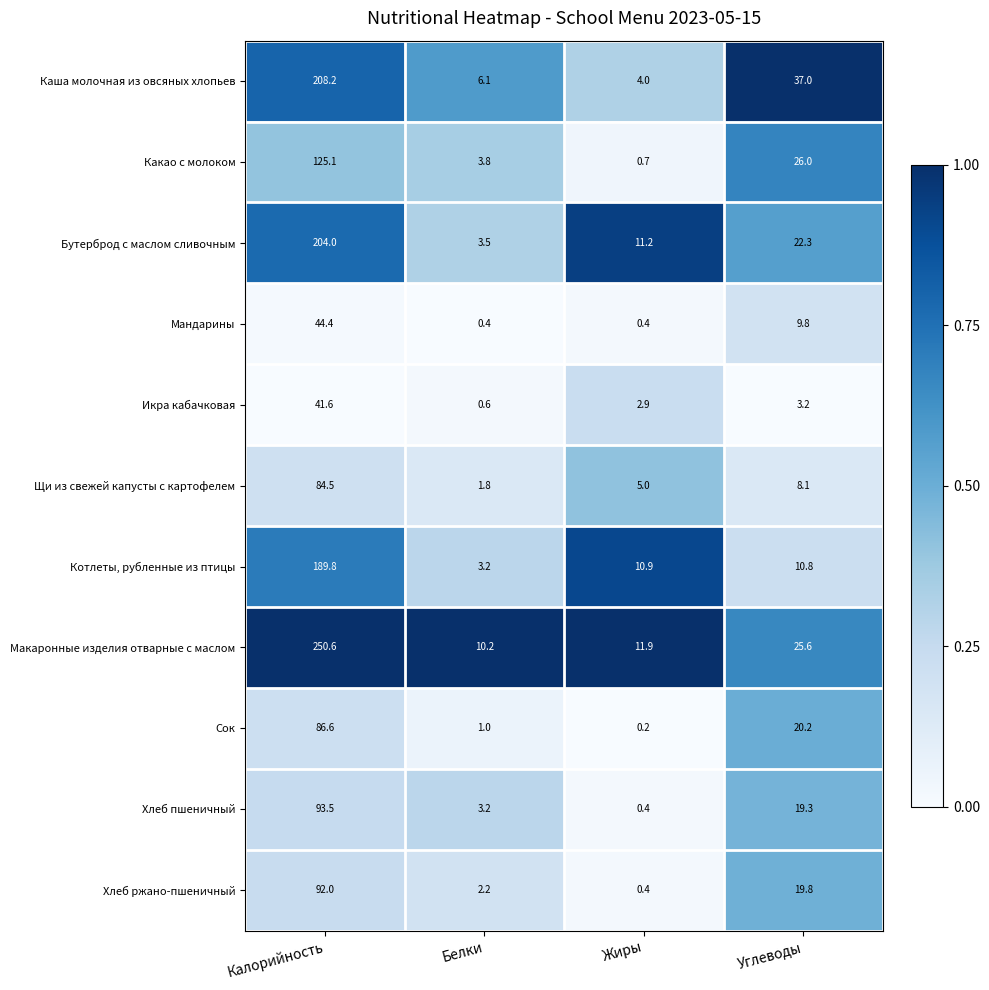

Where does the Котлеты, рубленные из птицы series first go above 10?

Калорийность